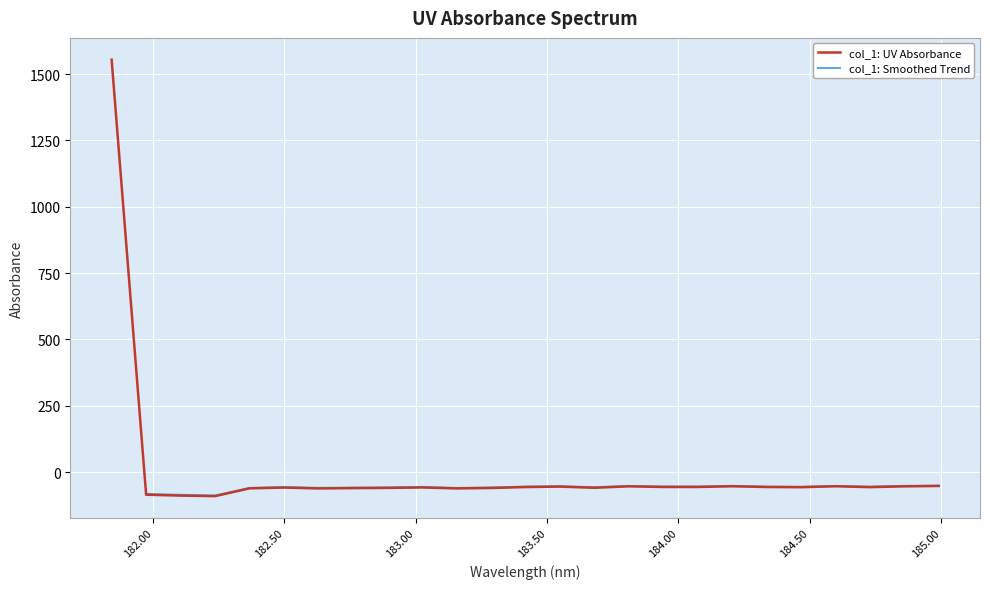

Reading left to right, extract all data points from this chart.

1554.3	-85.3	-88.8	-90.7	-61.4	-58.4	-61.8	-60.5	-59.8	-58.1	-61.6	-60.1	-56.5	-54.8	-59.3	-53.8	-56.2	-56.3	-53.6	-56.3	-57.1	-53.6	-56.9	-53.9	-52.4